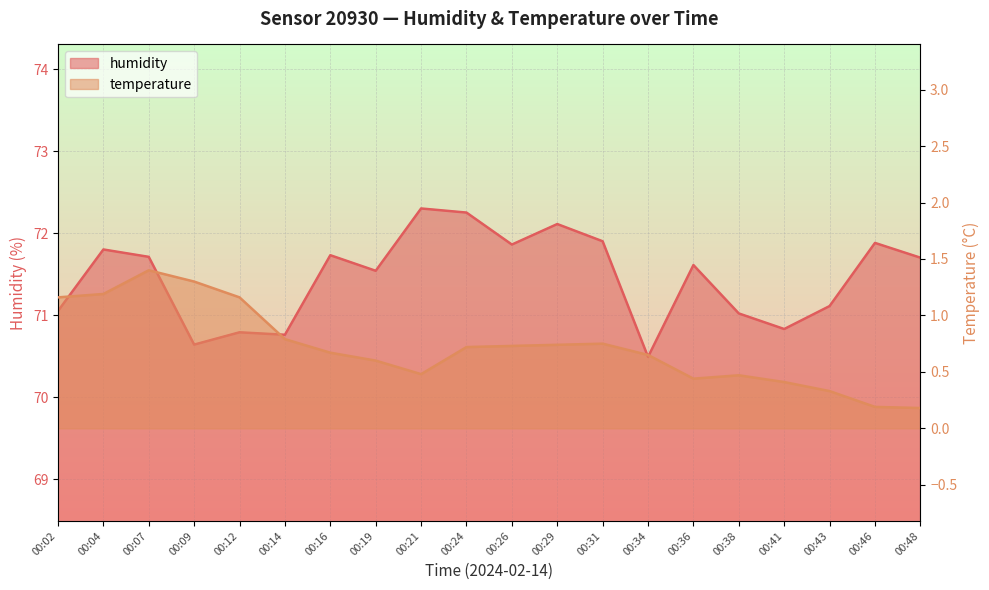

Is the value of humidity at 00:29 greater than the value of temperature at 00:29?

Yes